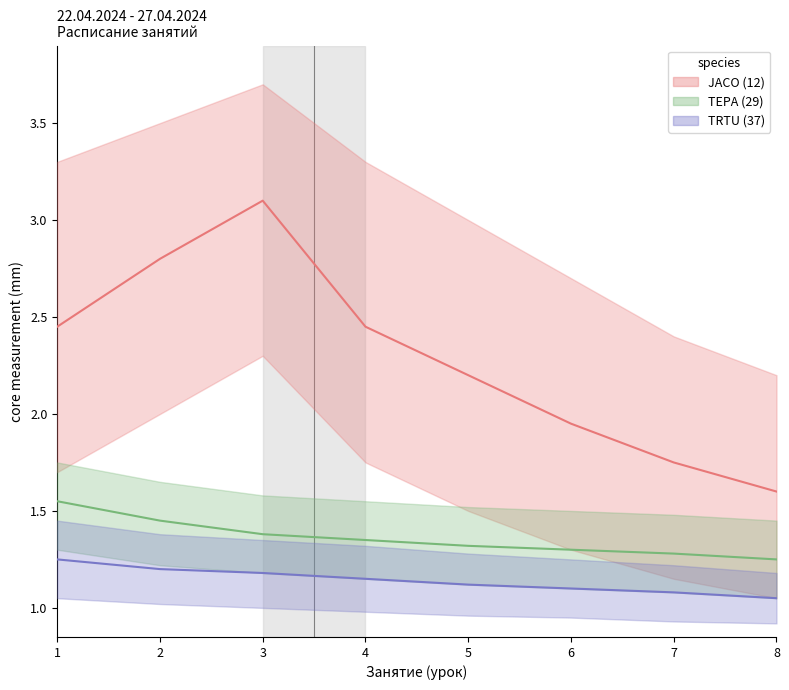

Is it true that JACO (12) equals 3.1 at 3?

True